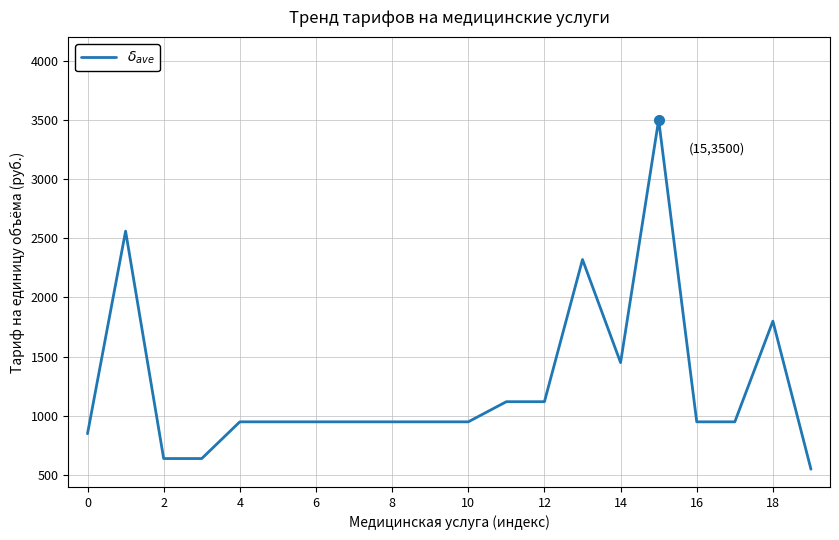

Reading right to left, transcribe all the data shown in this chart.

550	1800	950	950	3500	1450	2320	1120	1120	950	950	950	950	950	950	950	640	640	2560	850